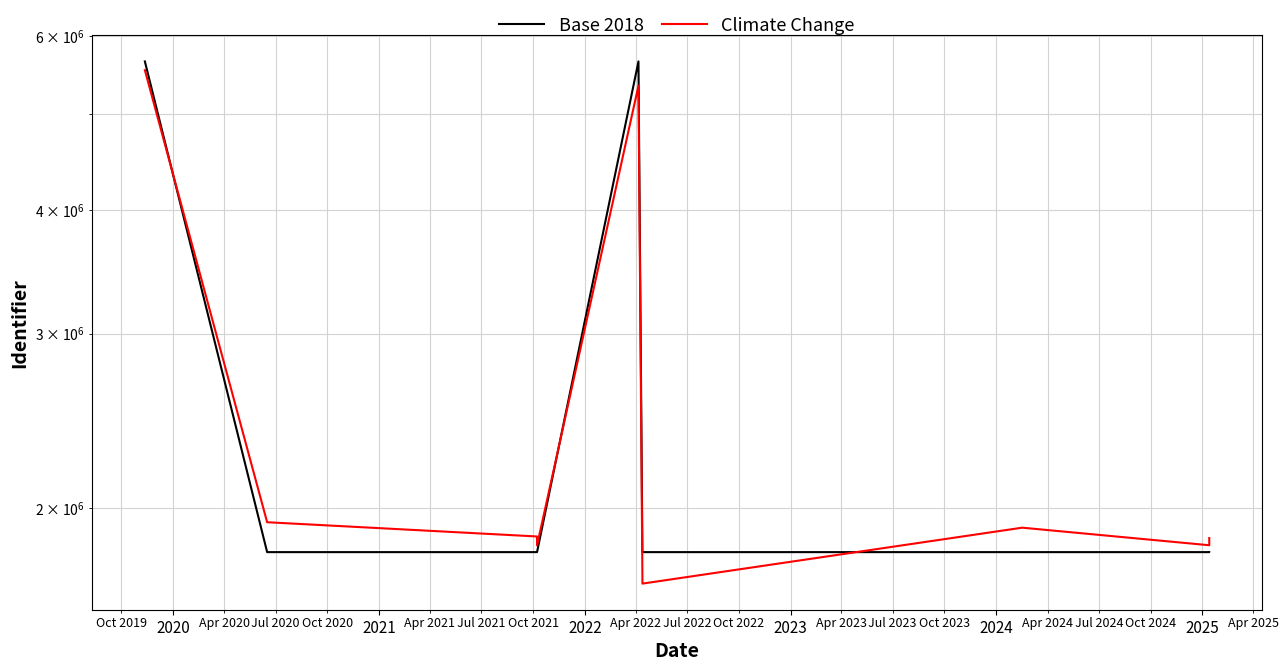

Count the number of data series in this chart.

2